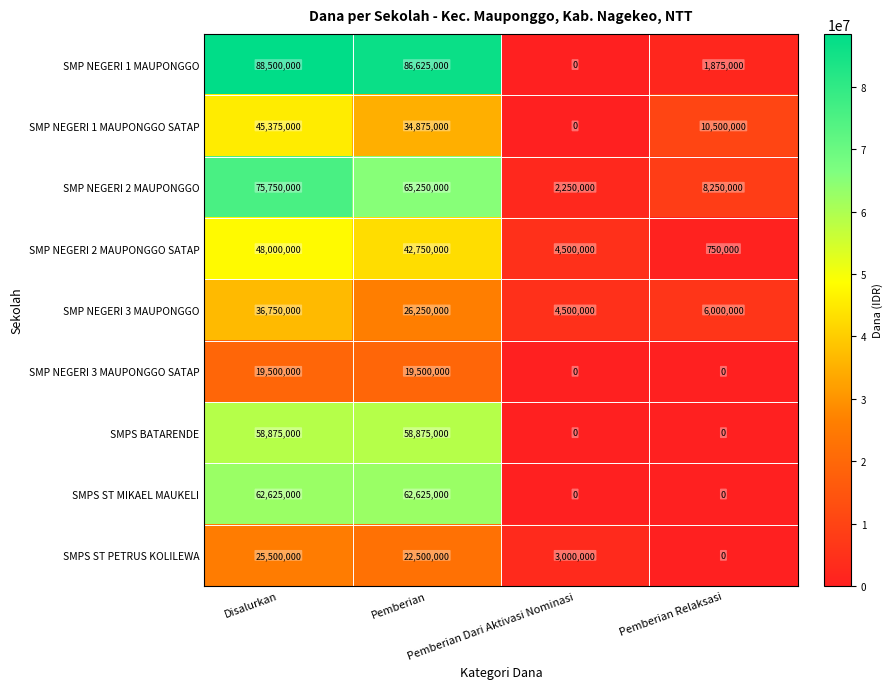

Which series has the largest total across all categories?

SMP NEGERI 1 MAUPONGGO